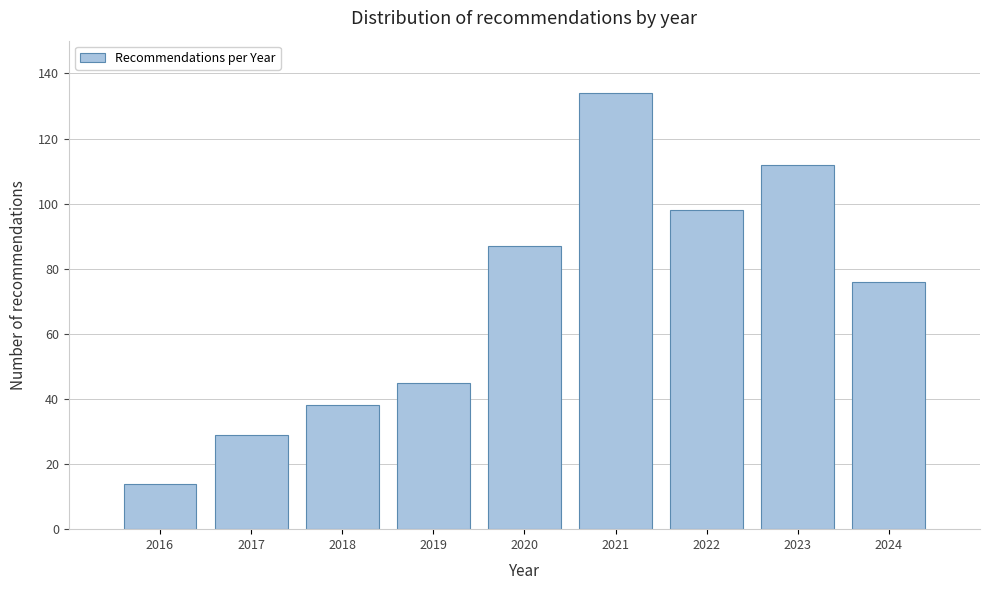

Reading left to right, extract all data points from this chart.

2016=14	2017=29	2018=38	2019=45	2020=87	2021=134	2022=98	2023=112	2024=76